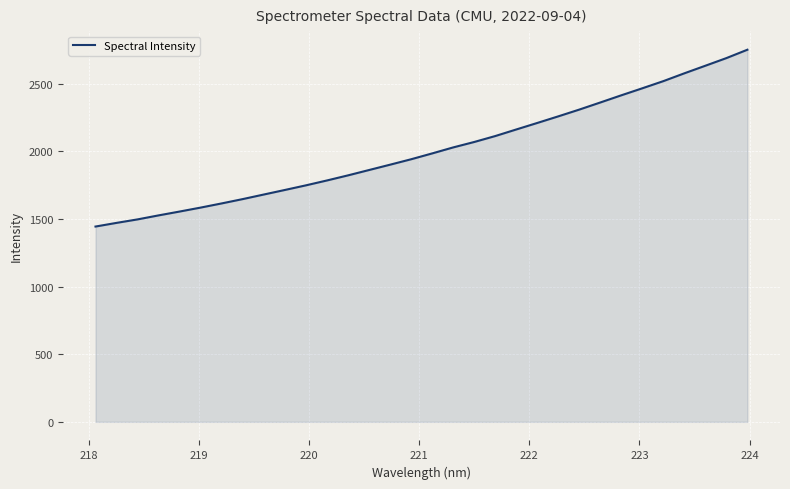

What is the smallest value displayed?

1443.9